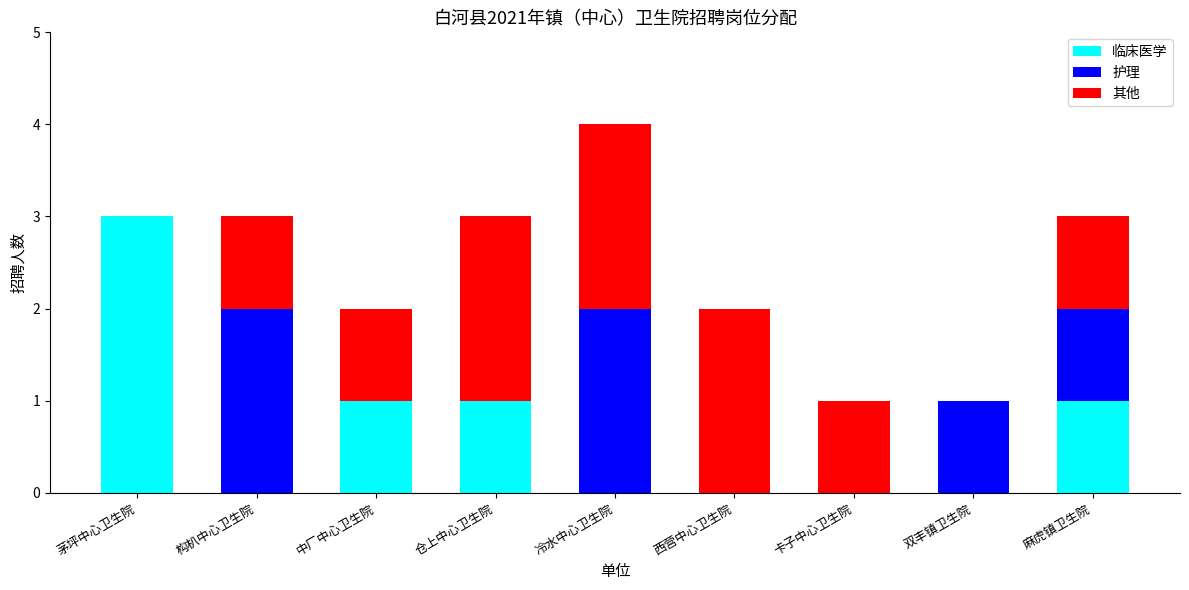

At which category is the sum across all series the highest?

冷水中心卫生院